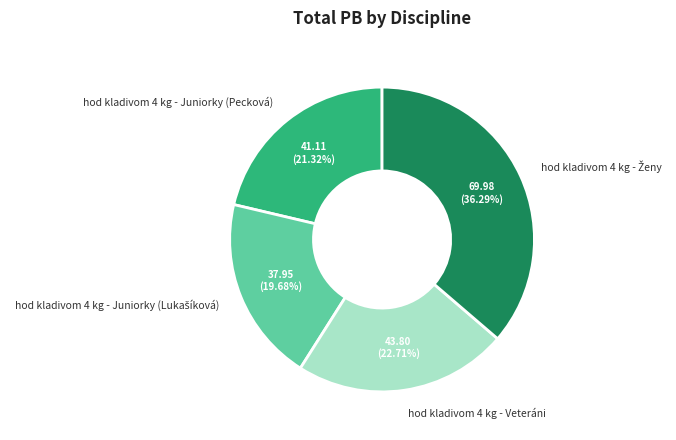

Does hod kladivom 4 kg - Veteráni account for over 50% of the chart?

No